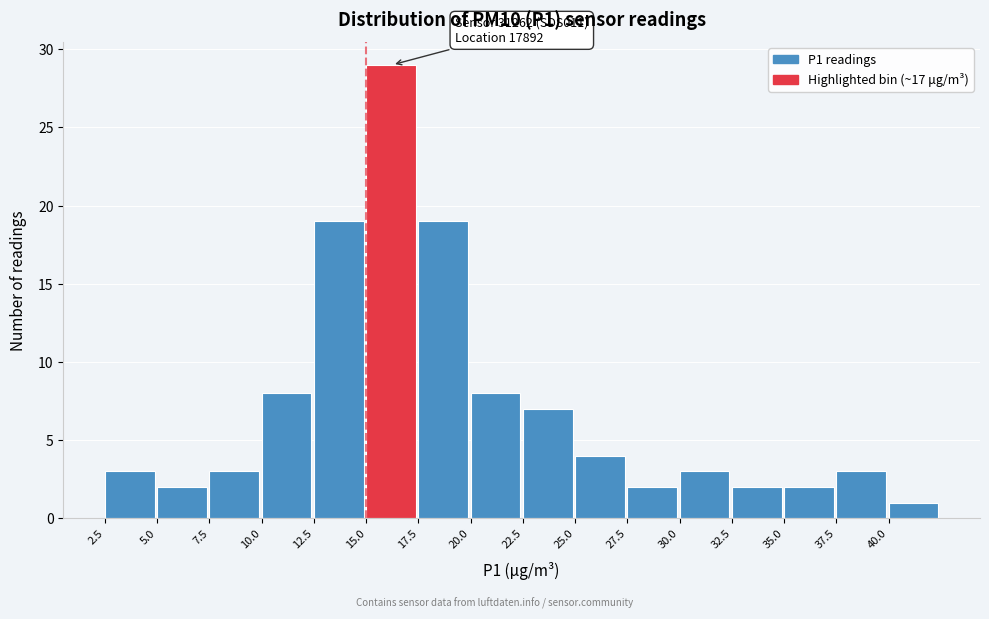

Which range on the x-axis has the tallest bar?

15.0 to 17.5